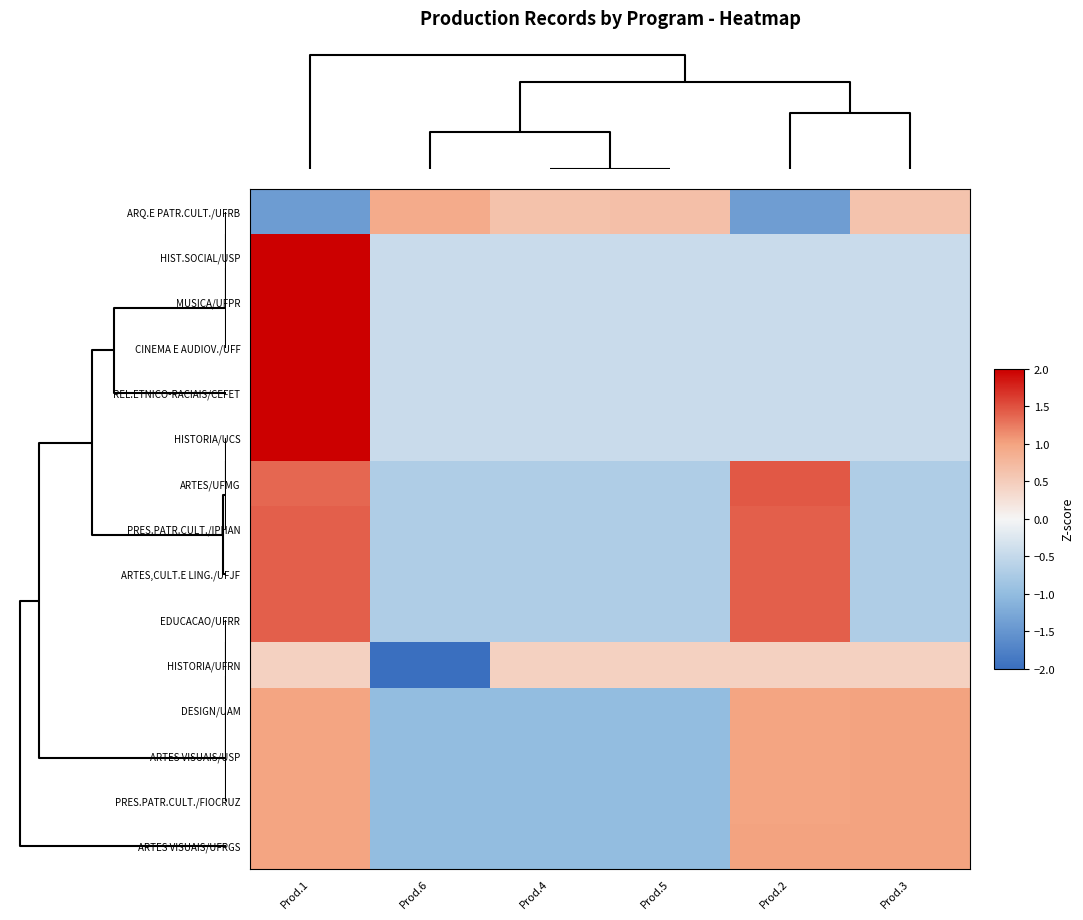

How many data points does each series have?

6